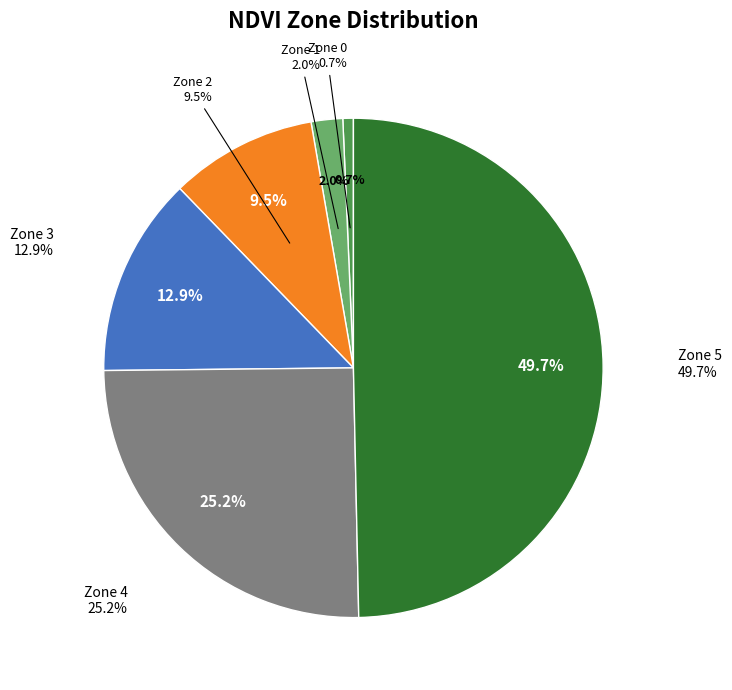

How many segments does this pie chart have?

6